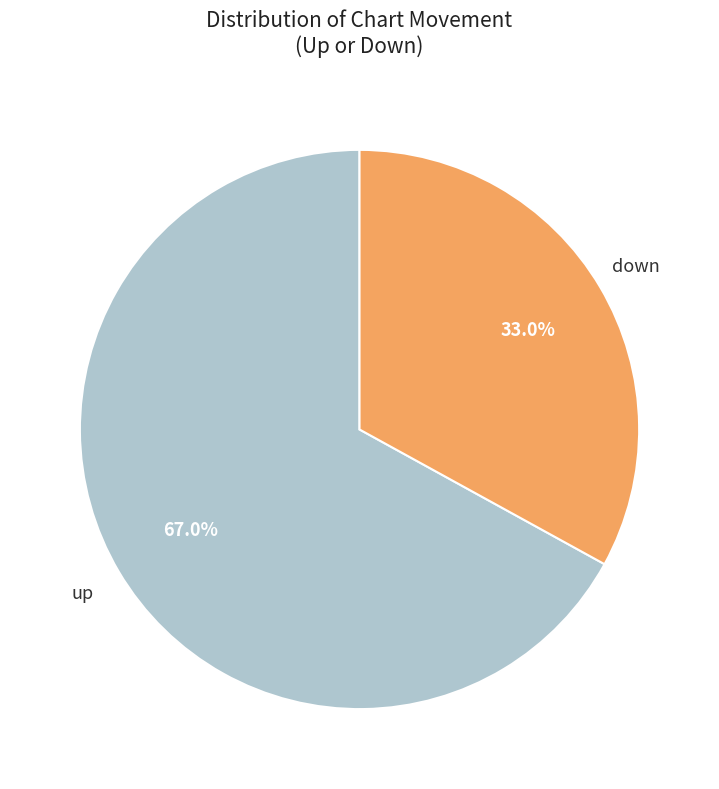

Is there a majority slice in this chart?

Yes